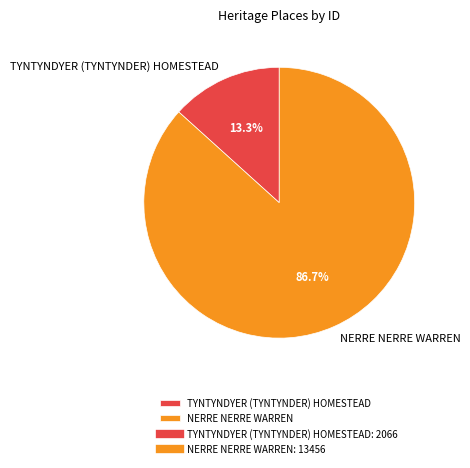

To the nearest percent, what percentage of the pie is NERRE NERRE WARREN?

87%